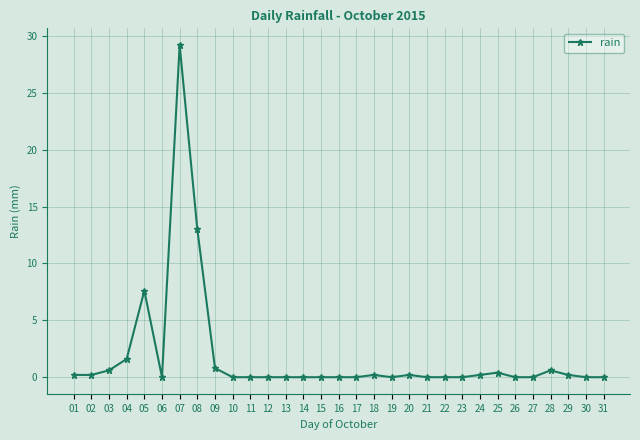

What is the sum of all values?

55.0